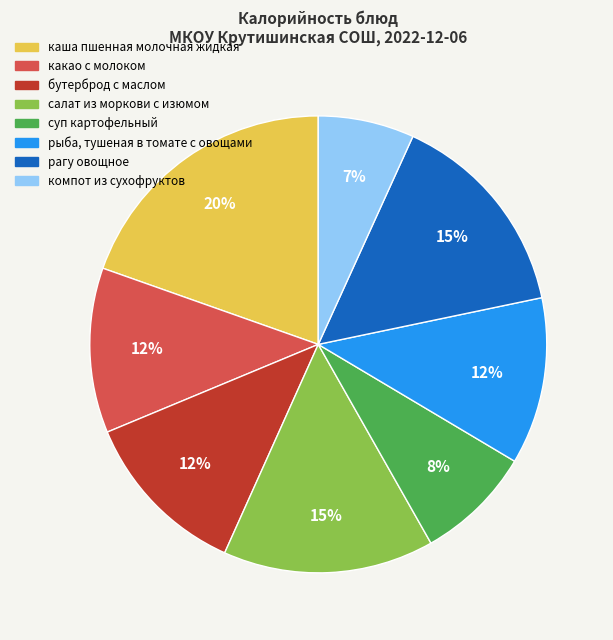

Count the number of slices in the pie.

8